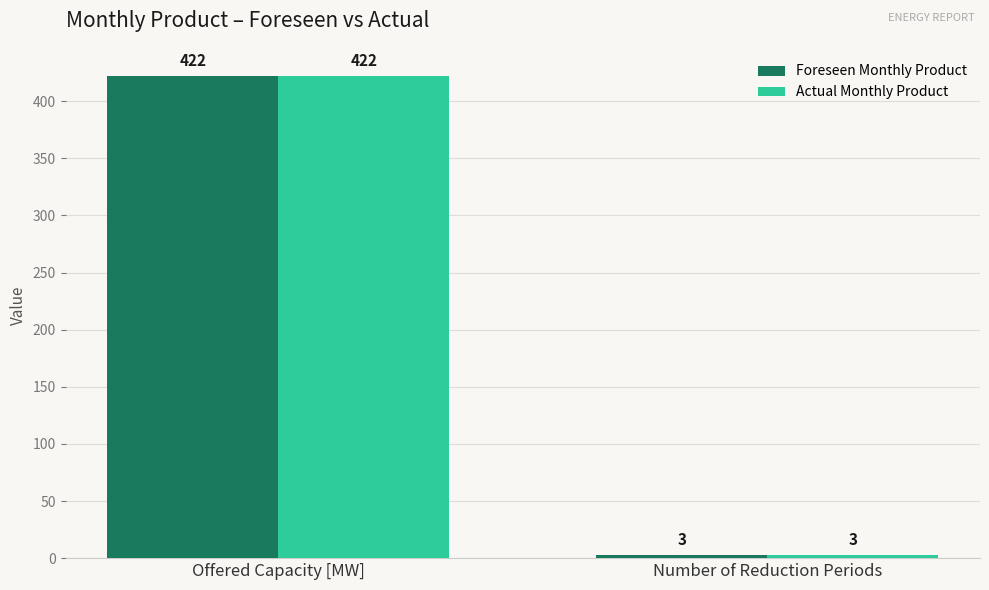

Rank the categories by Actual Monthly Product value from highest to lowest.

Offered Capacity [MW], Number of Reduction Periods